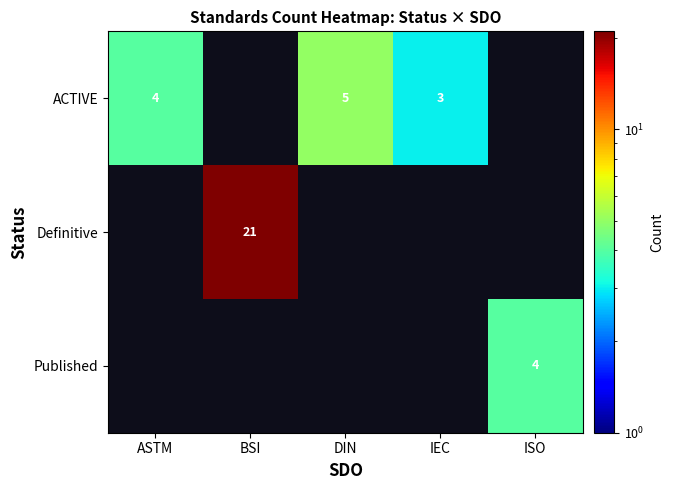

Which has a higher value, ISO or DIN?

DIN